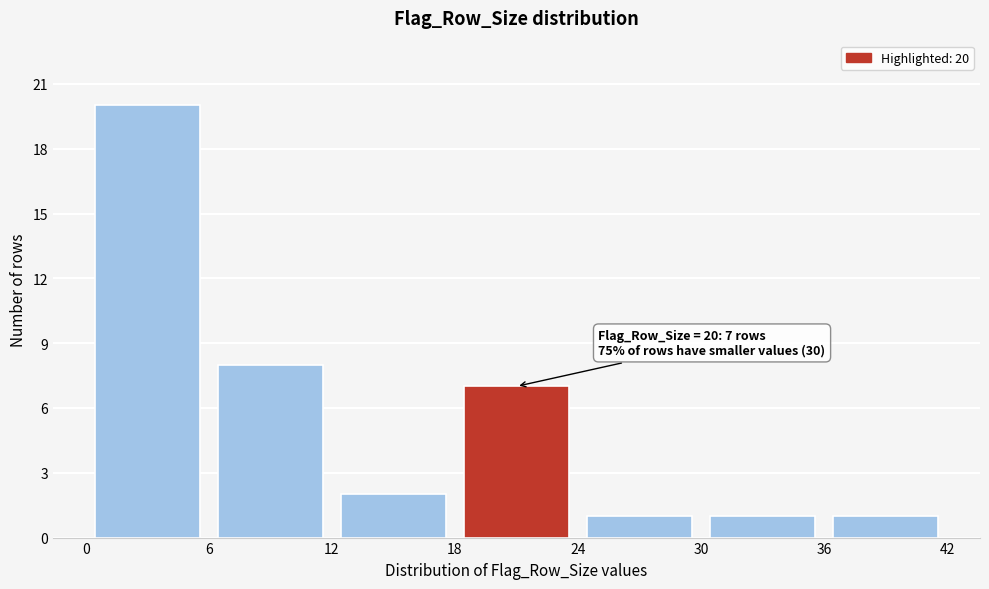

Over which range of the x-axis is the bar tallest?

0 to 6